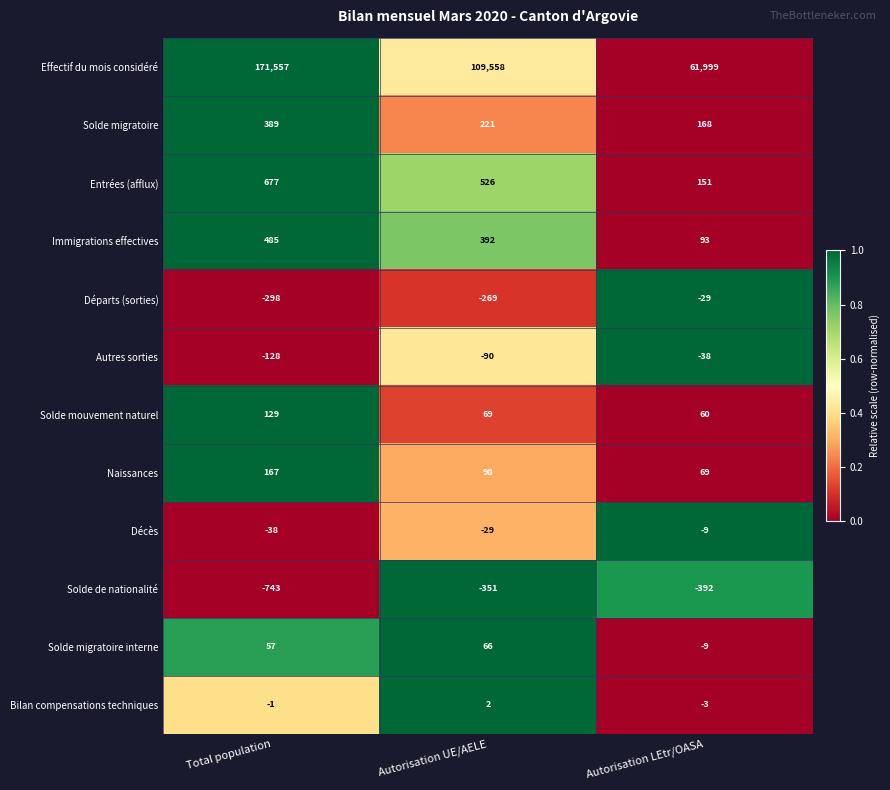

Count the Autres sorties values in the range -128 to -38.

3